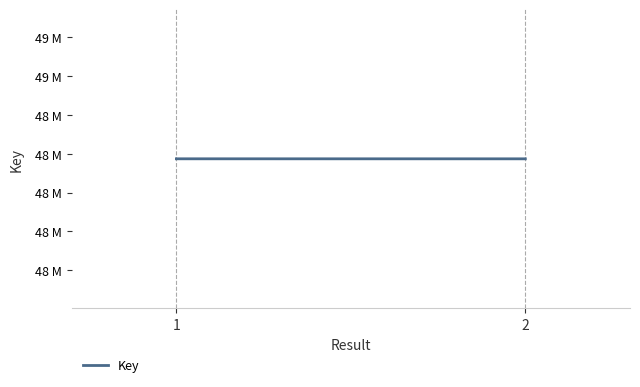

What is the value of the 1st point from the left?

48217678